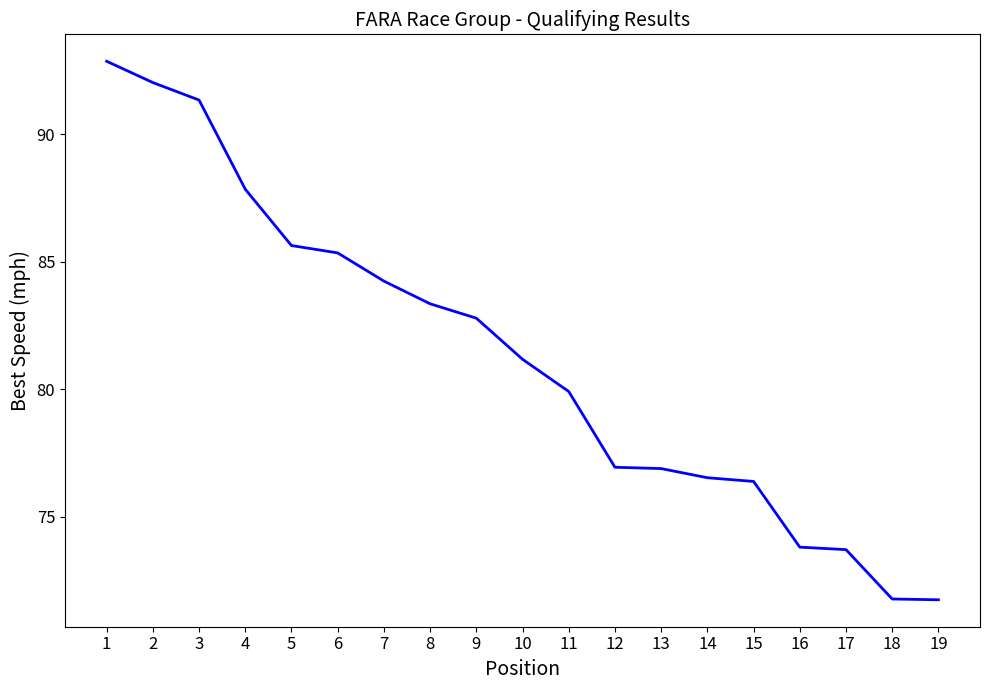

True or false: the data shows 73.7 at 17.

True